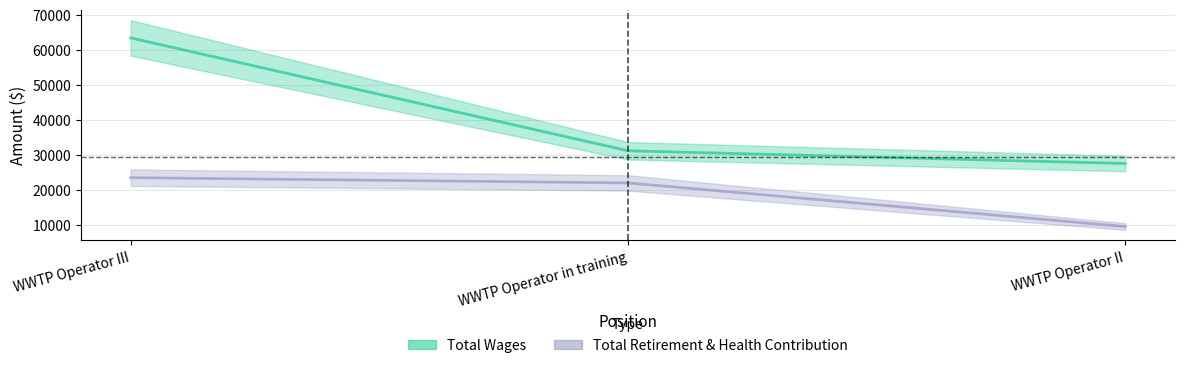

Rank the series at WWTP Operator III from lowest to highest value.

Total Retirement & Health Contribution, Total Wages